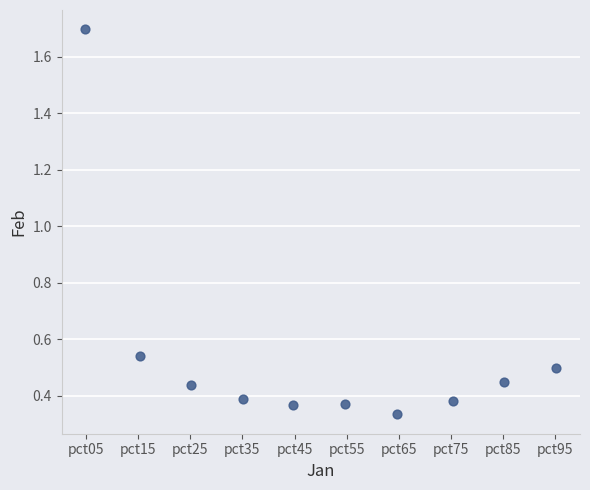

What is the range of Y values (max minus min)?

1.4